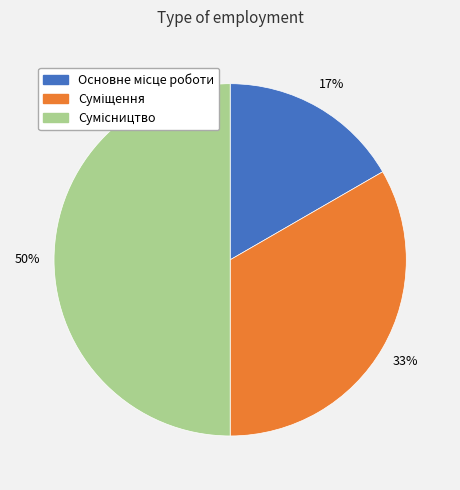

To the nearest percent, what is the average slice percentage?

33%